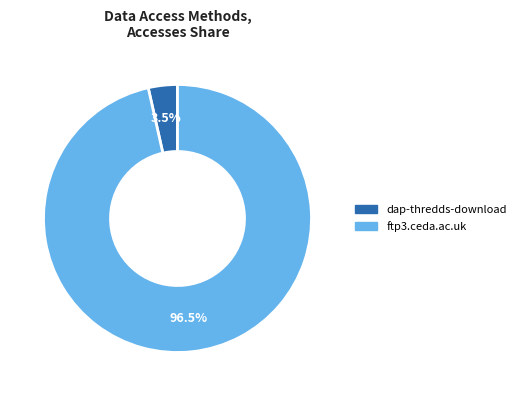

Between dap-thredds-download and ftp3.ceda.ac.uk, which is larger?

ftp3.ceda.ac.uk